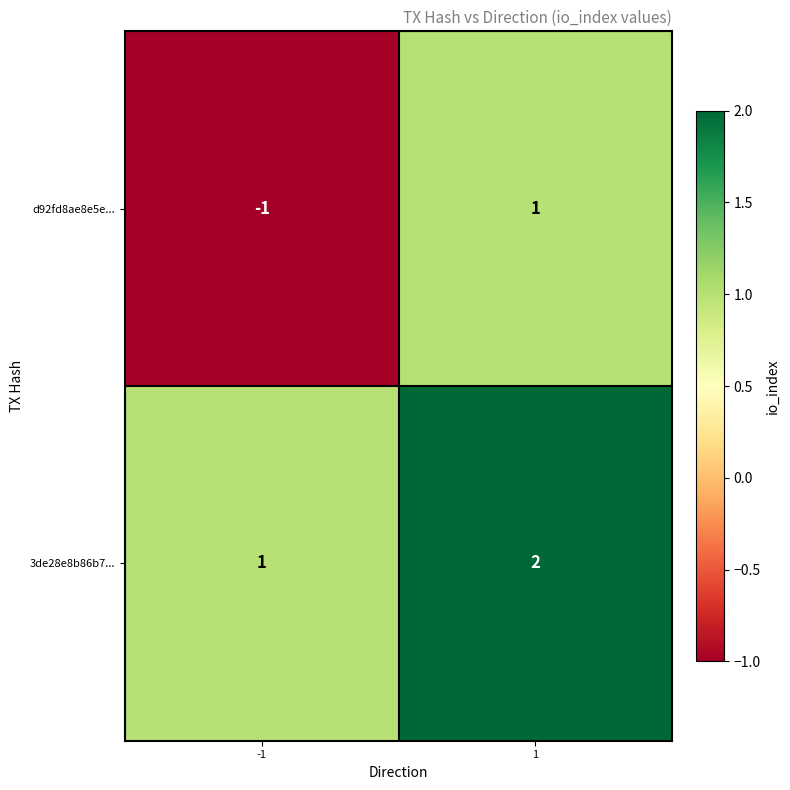

Rank the series at -1 from highest to lowest value.

3de28e8b86b7..., d92fd8ae8e5e...